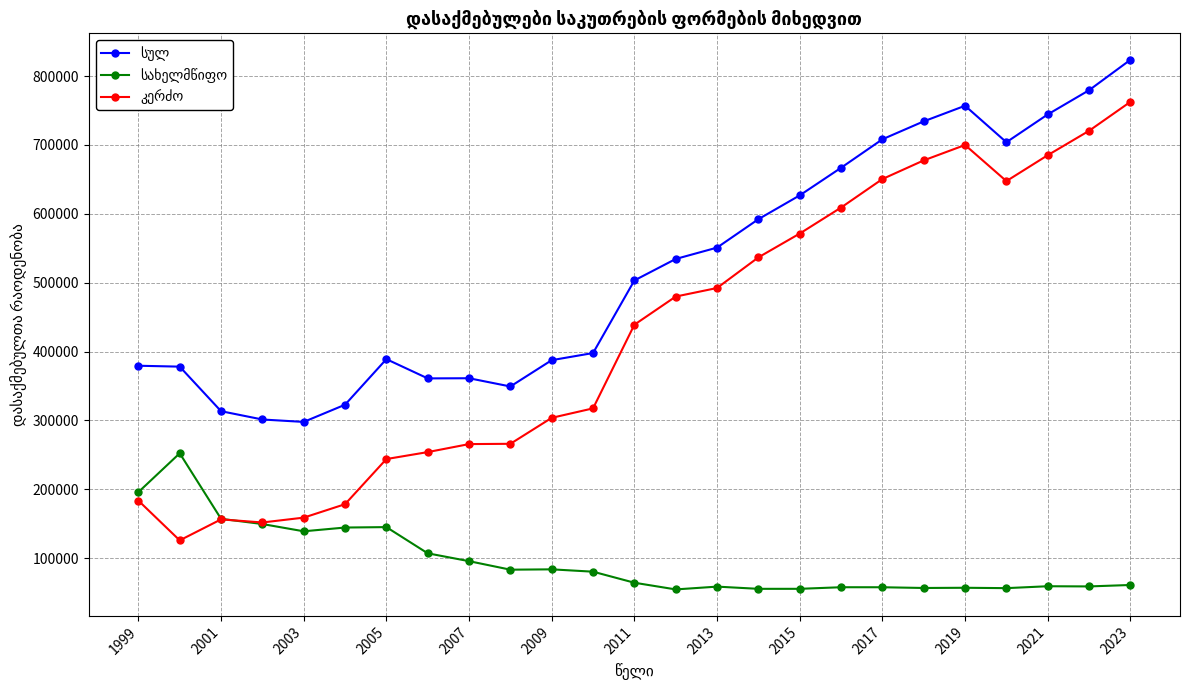

At how many categories does at least one series exceed 72912?

25